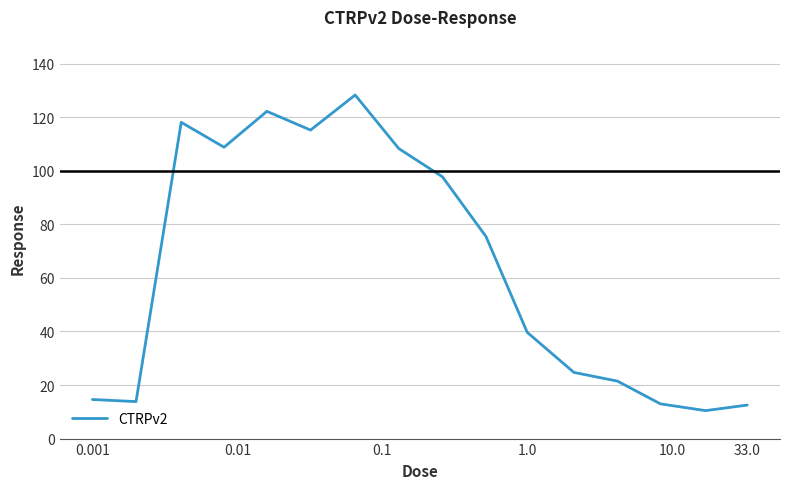

What is the maximum value shown in the chart?

128.3